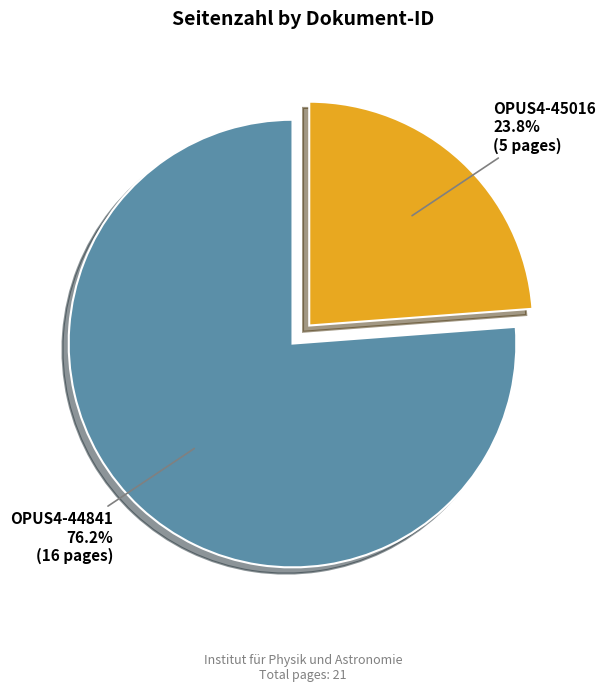

Which slice represents more than half of the pie?

OPUS4-44841